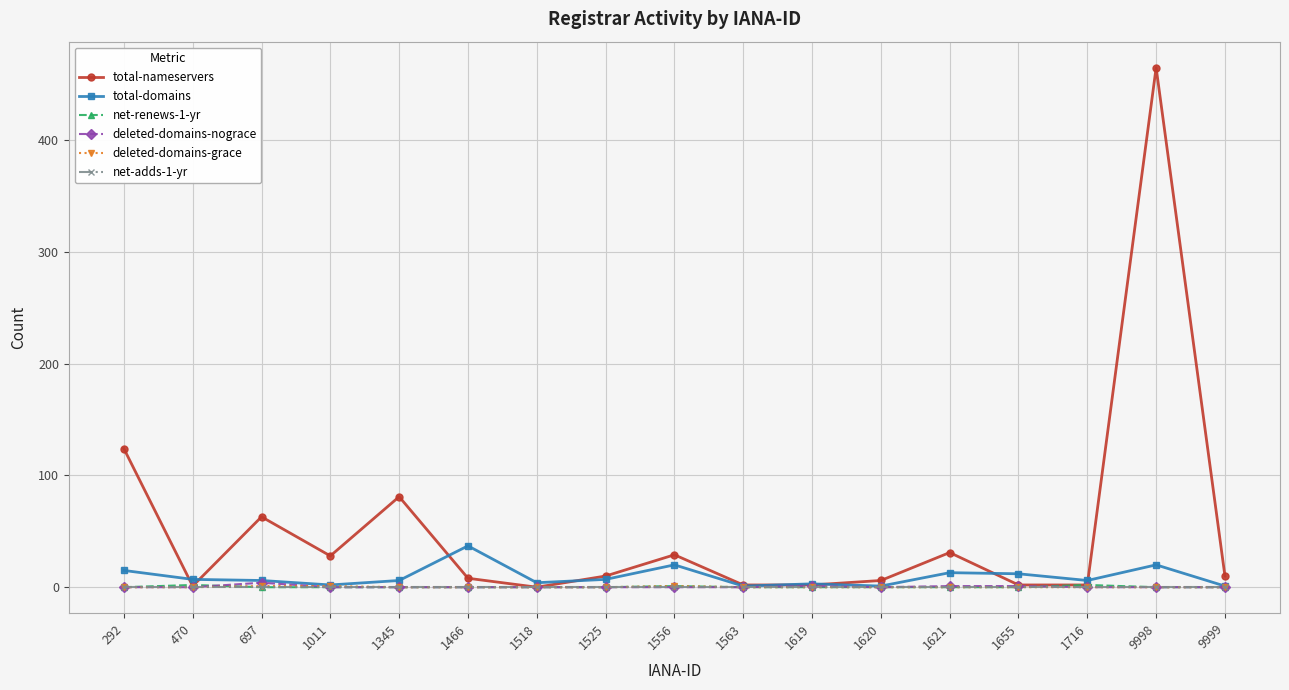

Which series has the widest spread of values?

total-nameservers